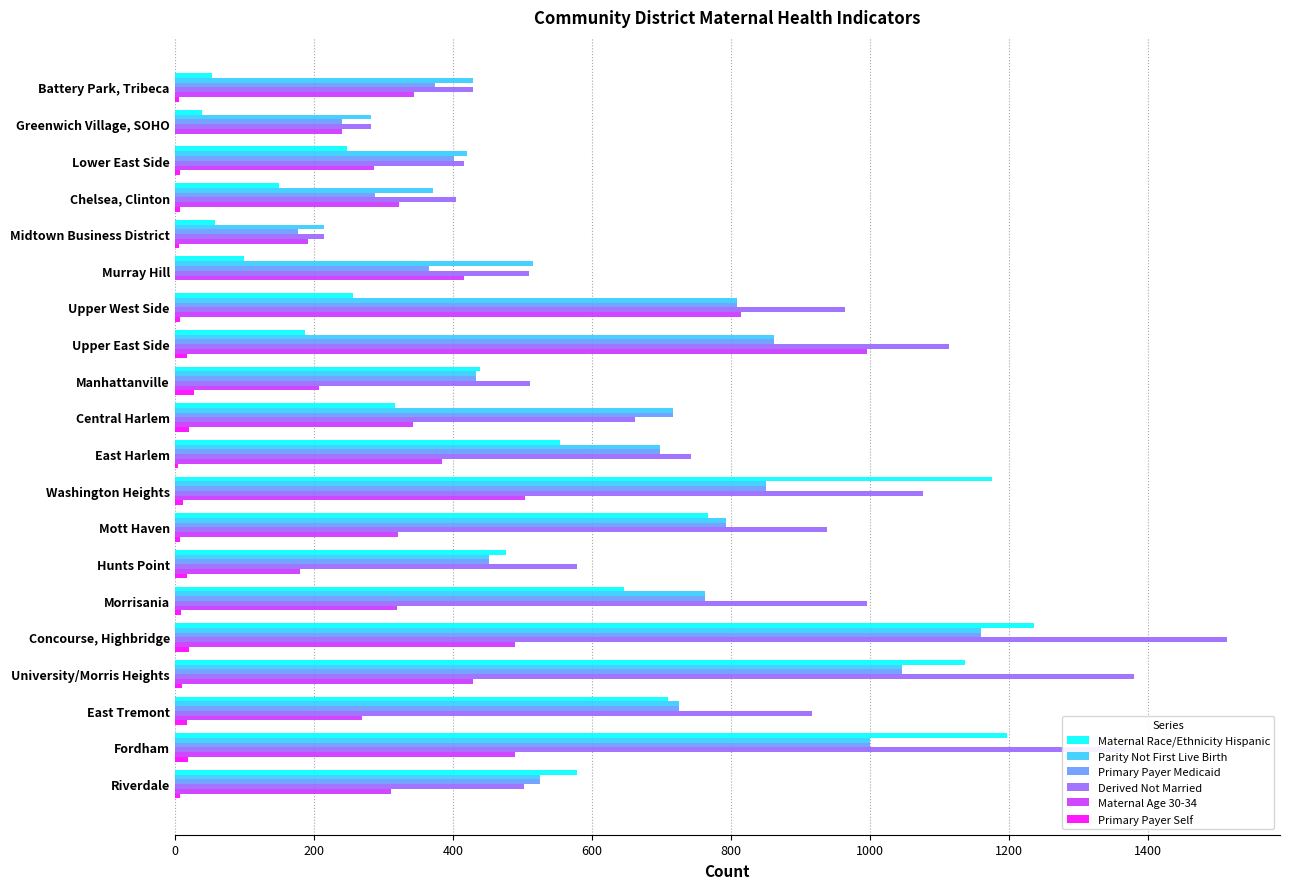

What is the sum of all Derived Not Married values?

15518